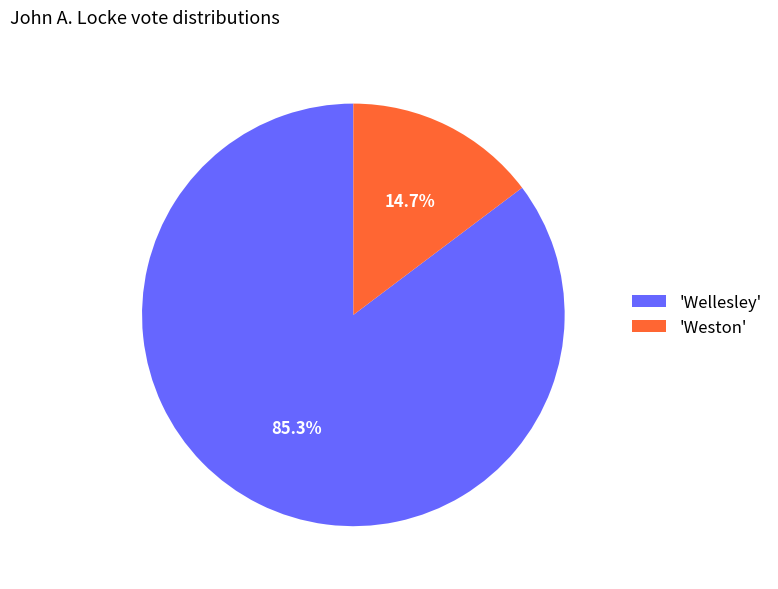

What portion of the pie excludes 'Weston'?

85.3%